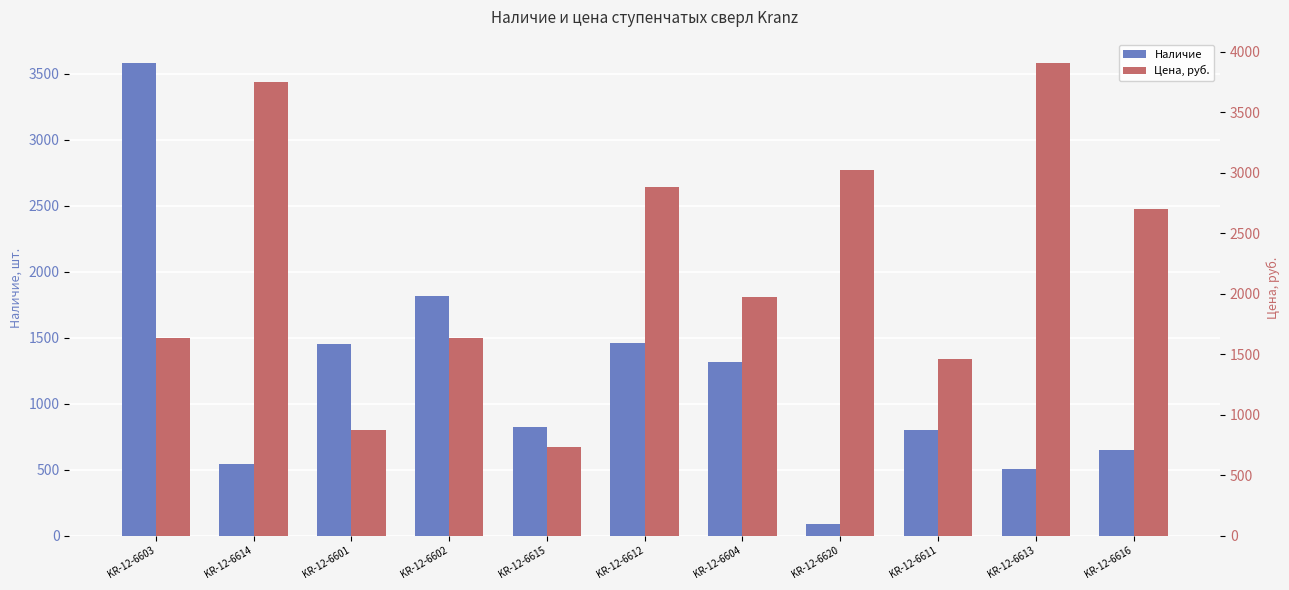

Reading right to left, list all the values displayed in this chart.

Наличие: 646.0	505.0	798.0	90.0	1318.0	1462.0	822.0	1815.0	1454.0	545.0	3578.0
Цена, руб.: 2698.0	3906.5	1456.6	3026.5	1974.7	2884.2	733.2	1631.2	869.8	3751.5	1631.2